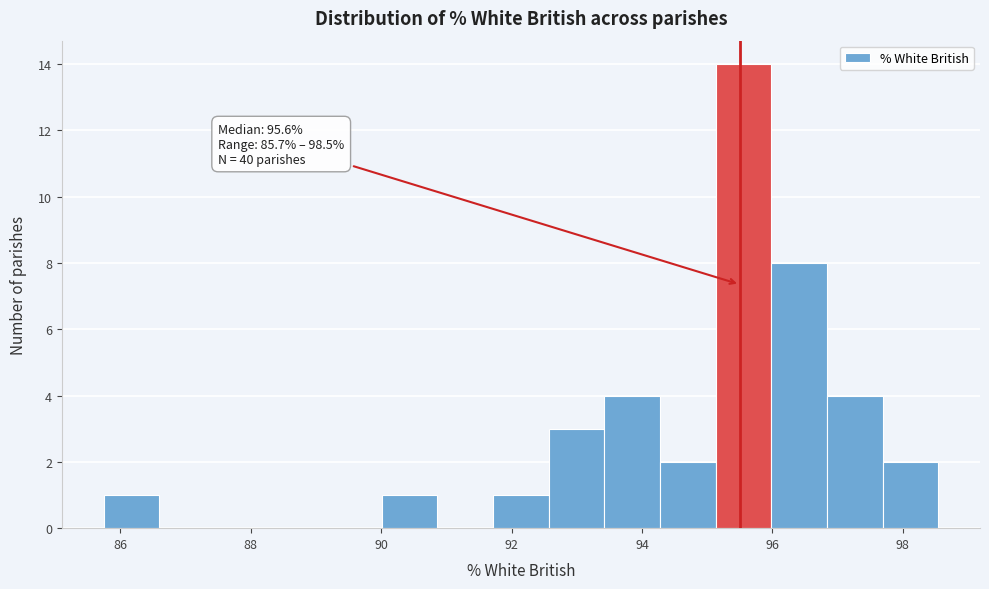

Over which range of the x-axis is the bar tallest?

95.2 to 96.0